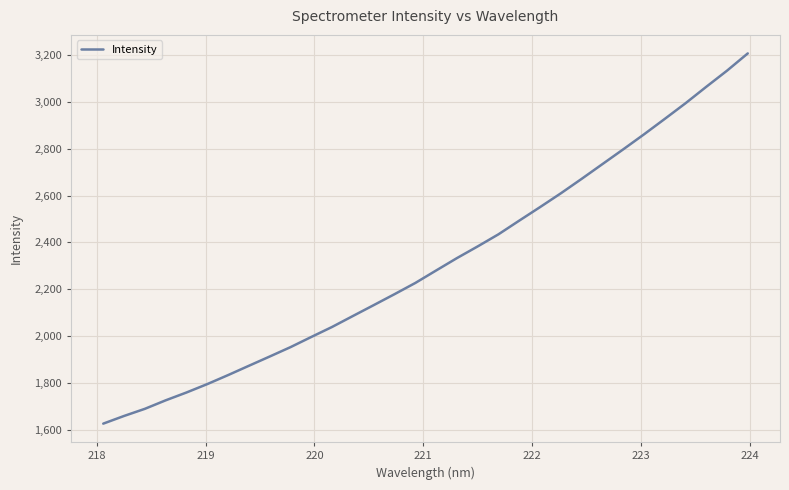

What is the difference between the second highest and second lowest values?

1475.0